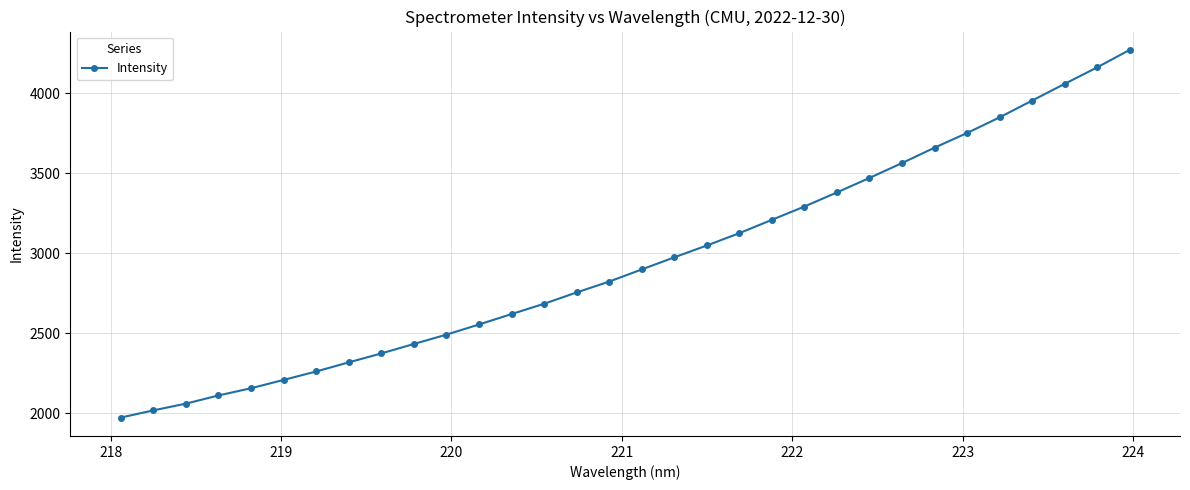

What is the maximum value shown in the chart?

4270.1